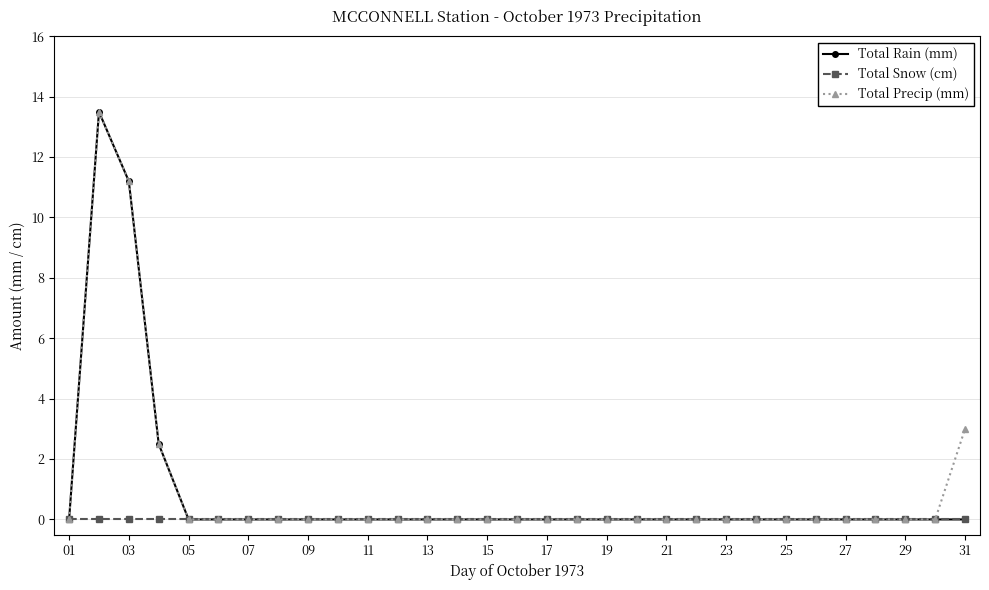

True or false: Total Rain (mm) has more than 0 points higher than both neighbors.

True